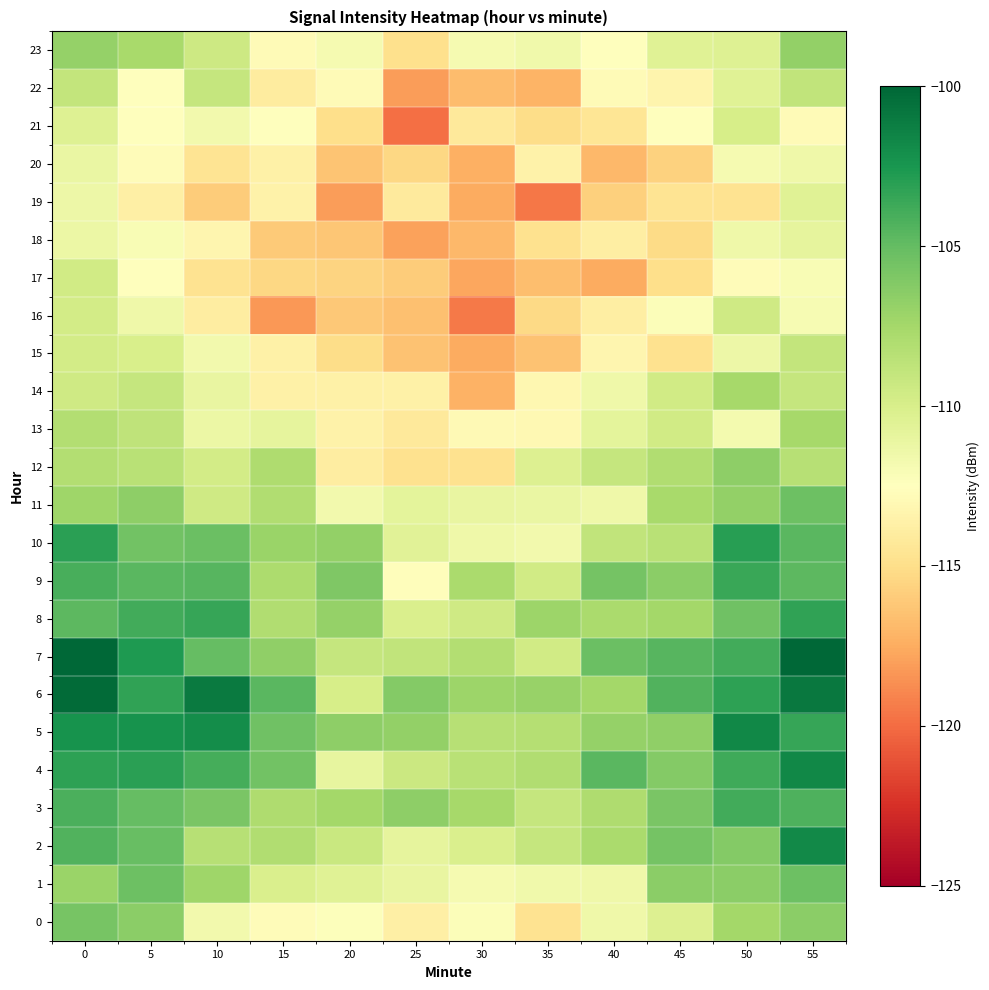

Which category has the lowest value across all series?

25